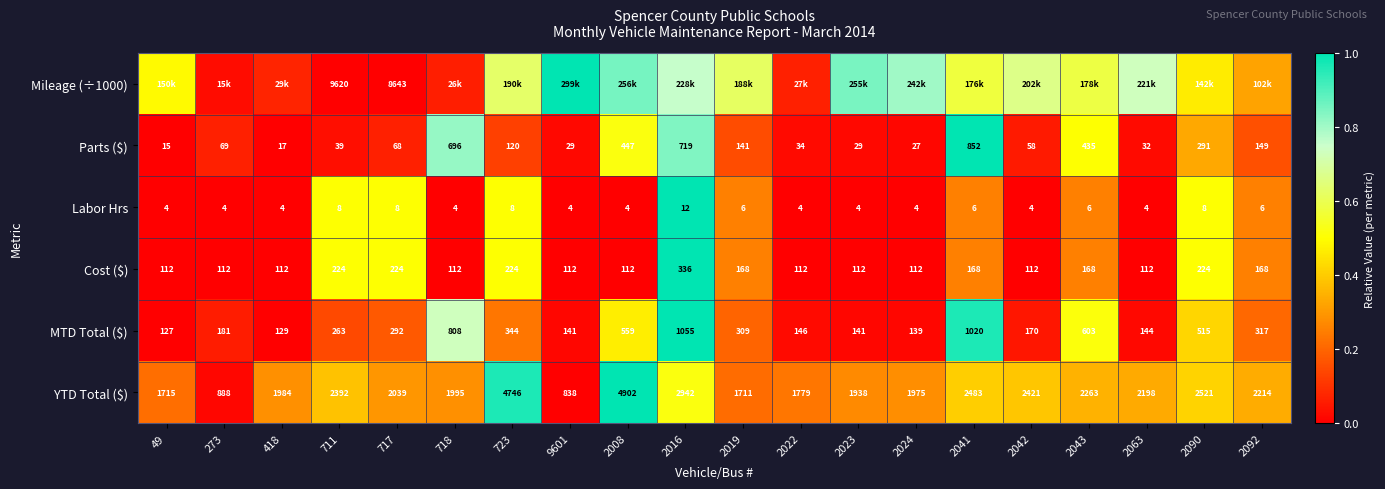

True or false: Cost ($) has a value of 0.7 at 2022.

False